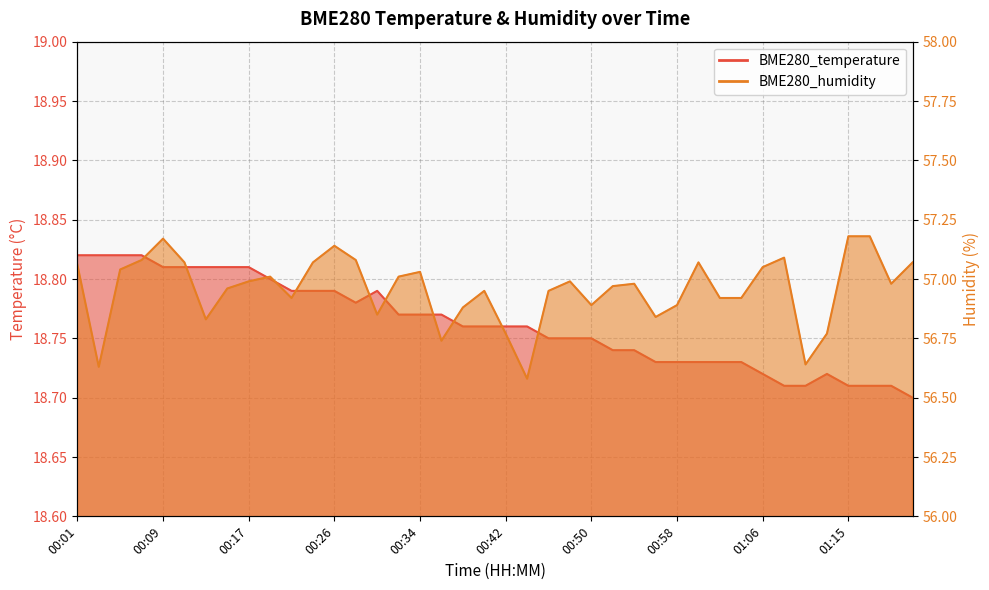

Reading left to right, what are all the values shown in this chart?

BME280_temperature: 00:01=18.8	00:03=18.8	00:05=18.8	00:07=18.8	00:09=18.8	00:11=18.8	00:13=18.8	00:15=18.8	00:17=18.8	00:19=18.8	00:21=18.8	00:24=18.8	00:26=18.8	00:28=18.8	00:30=18.8	00:32=18.8	00:34=18.8	00:36=18.8	00:38=18.8	00:40=18.8	00:42=18.8	00:44=18.8	00:46=18.8	00:48=18.8	00:50=18.8	00:52=18.7	00:54=18.7	00:56=18.7	00:58=18.7	01:00=18.7	01:02=18.7	01:04=18.7	01:06=18.7	01:08=18.7	01:10=18.7	01:13=18.7	01:15=18.7	01:17=18.7	01:19=18.7	01:21=18.7
BME280_humidity: 00:01=57.1	00:03=56.6	00:05=57.0	00:07=57.1	00:09=57.2	00:11=57.1	00:13=56.8	00:15=57.0	00:17=57.0	00:19=57.0	00:21=56.9	00:24=57.1	00:26=57.1	00:28=57.1	00:30=56.9	00:32=57.0	00:34=57.0	00:36=56.7	00:38=56.9	00:40=57.0	00:42=56.8	00:44=56.6	00:46=57.0	00:48=57.0	00:50=56.9	00:52=57.0	00:54=57.0	00:56=56.8	00:58=56.9	01:00=57.1	01:02=56.9	01:04=56.9	01:06=57.0	01:08=57.1	01:10=56.6	01:13=56.8	01:15=57.2	01:17=57.2	01:19=57.0	01:21=57.1